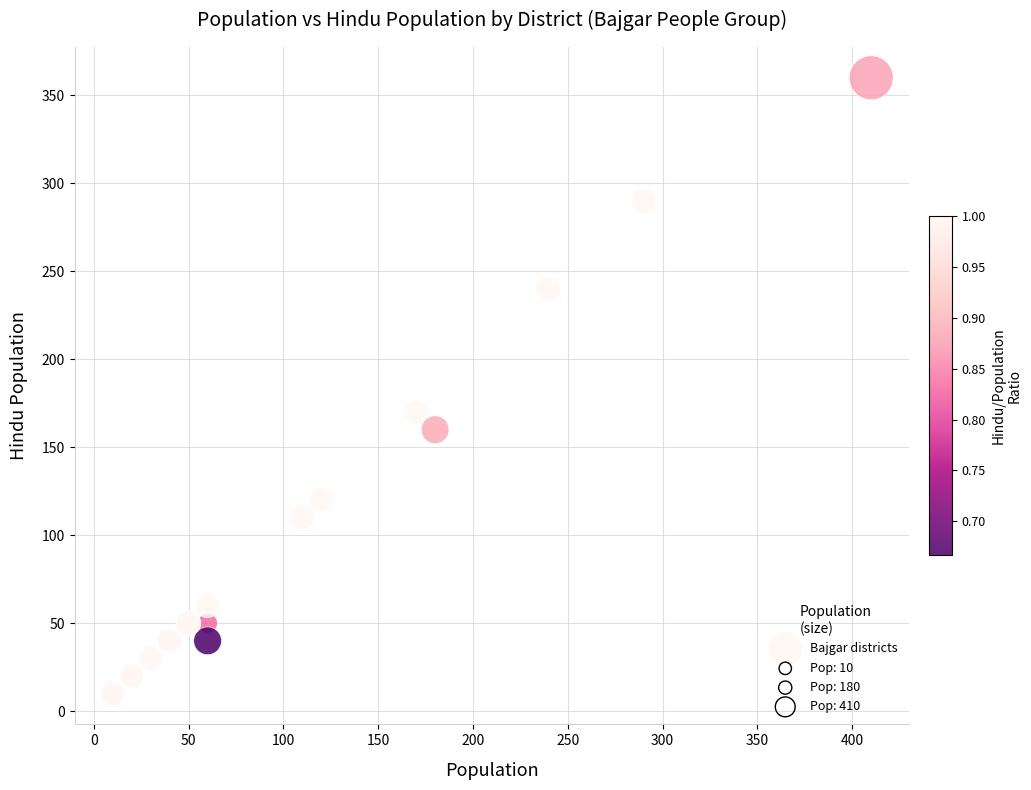

What Y value in the scatter plot is closest to 185?

170